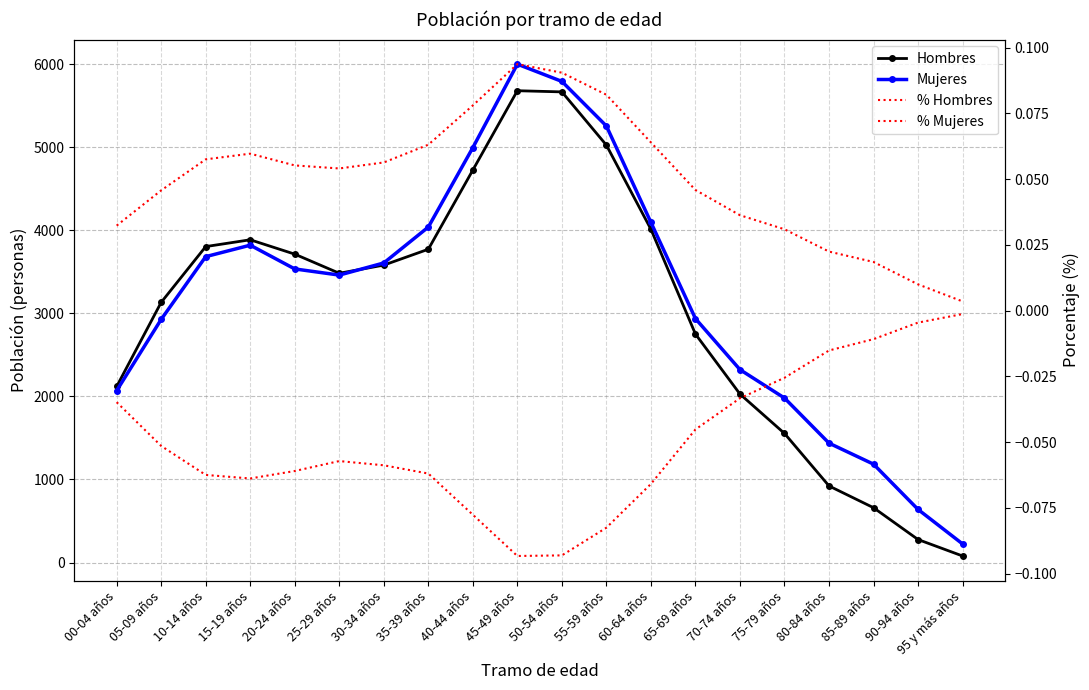

At which label does % Mujeres reach its minimum?

95 y más años